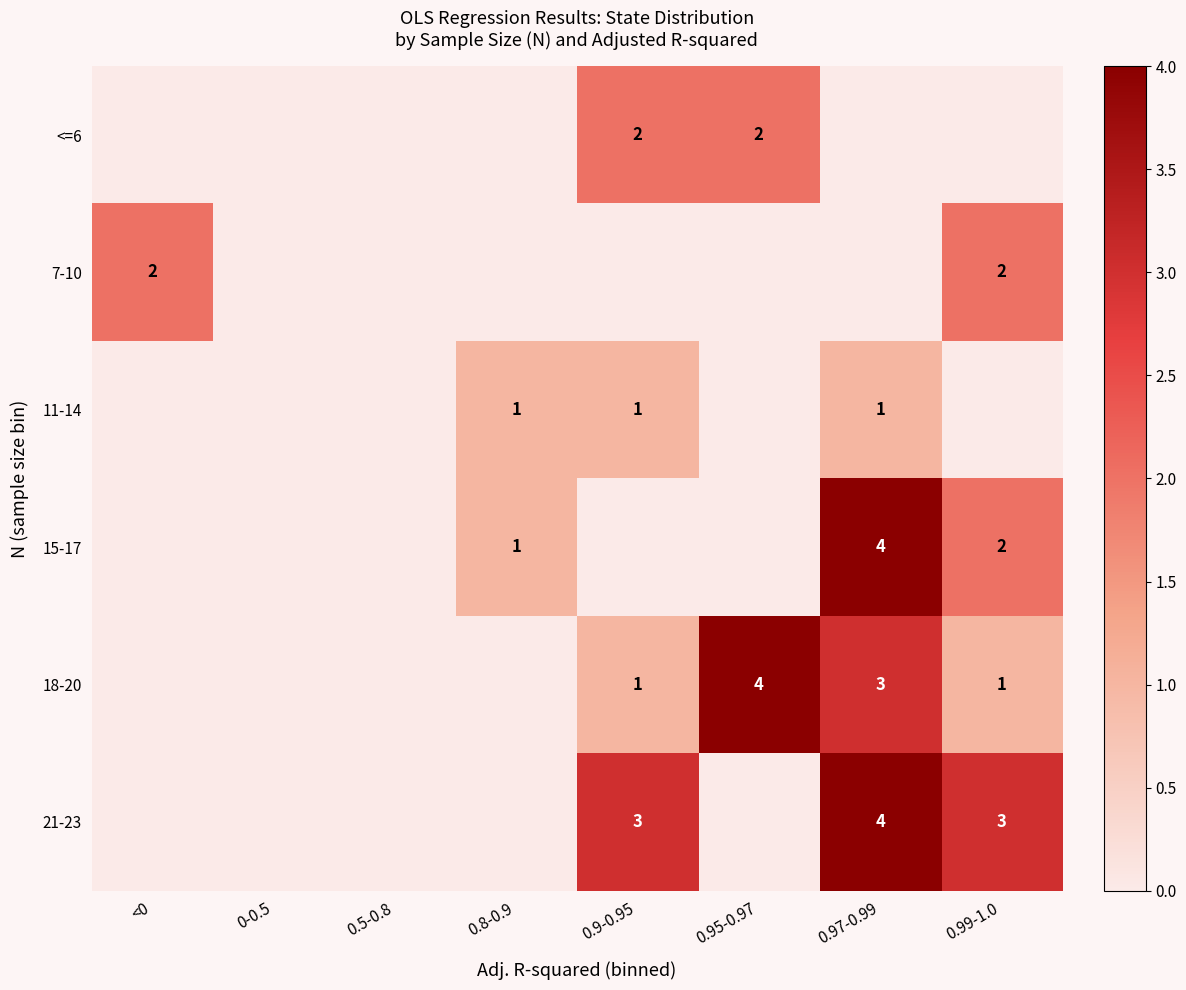

True or false: <=6 has a value of 3 at 0.95-0.97.

False